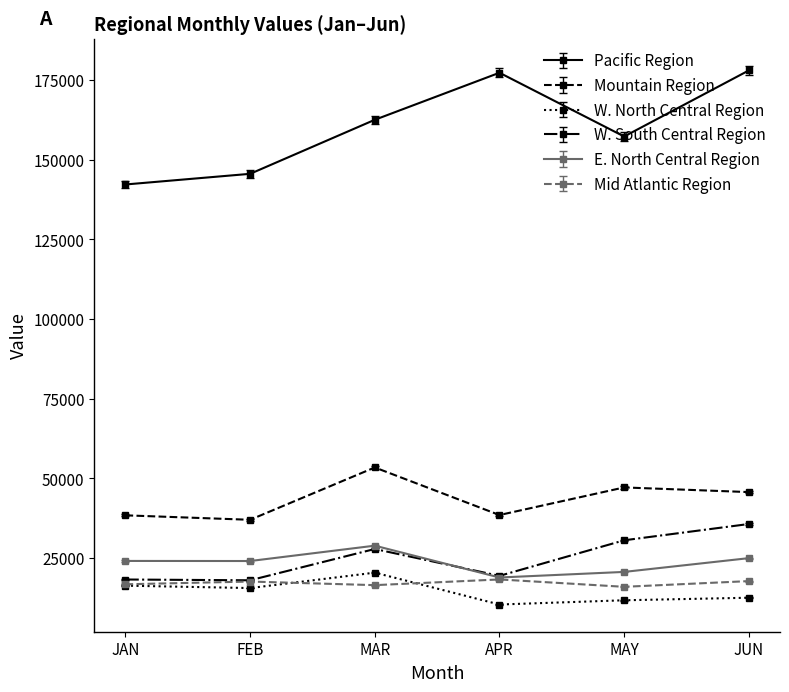

What are all the series names shown in the legend?

Pacific Region, Mountain Region, W. North Central Region, W. South Central Region, E. North Central Region, Mid Atlantic Region